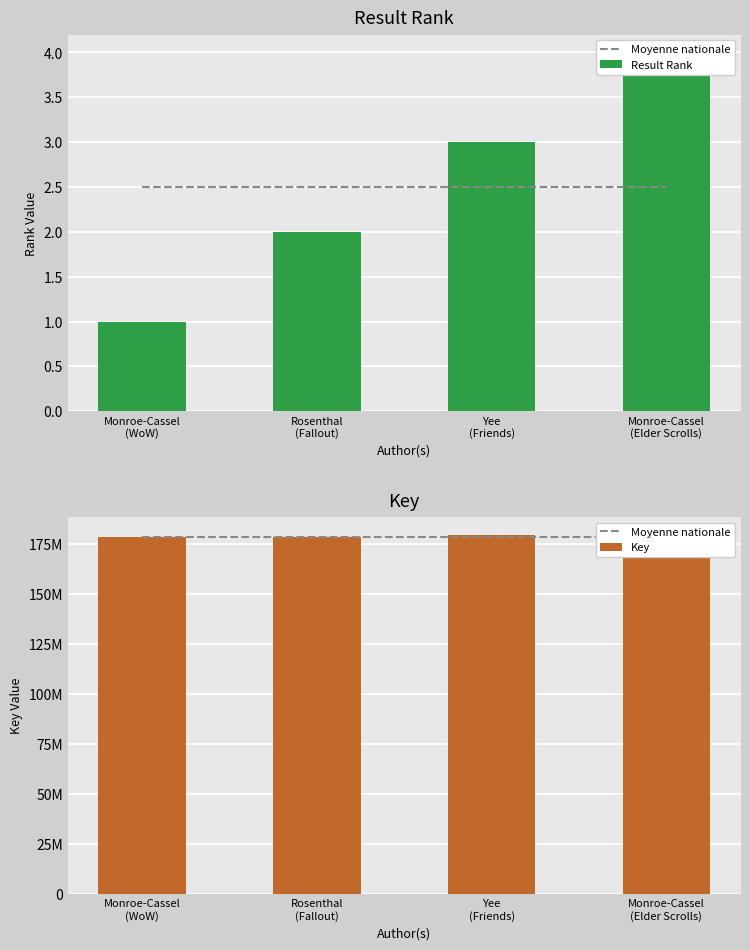

Which series changed the most between Yee
(Friends) and Monroe-Cassel
(Elder Scrolls)?

Key